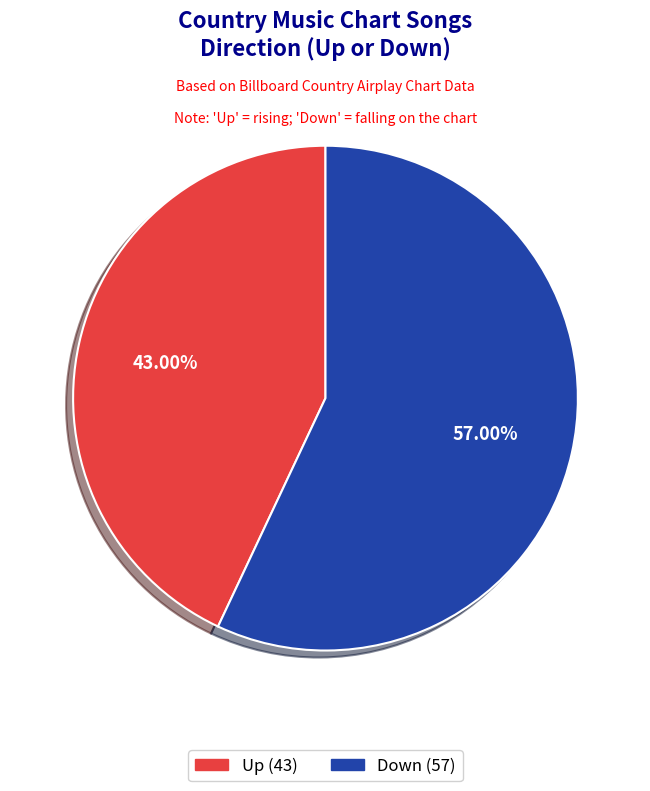

How much of the chart is everything except Up?

57.0%